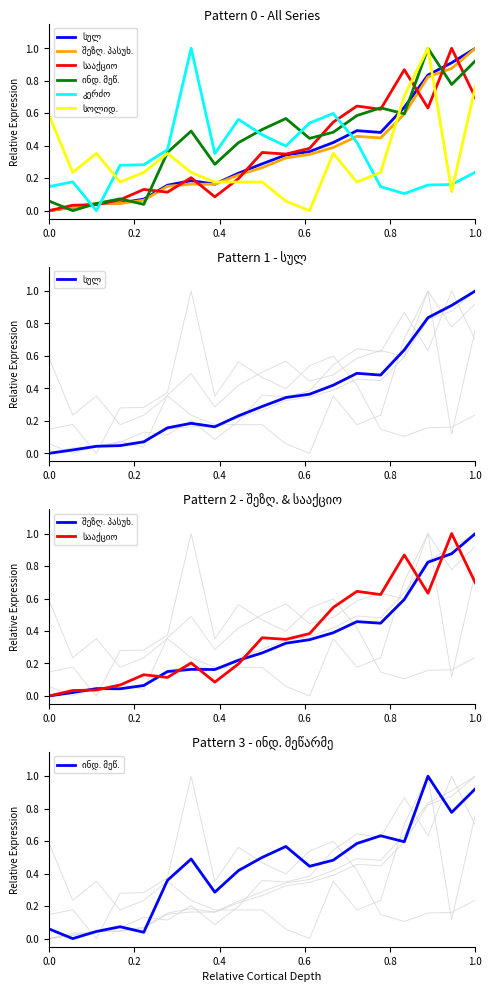

True or false: სააქციო has more than 1 points higher than both neighbors.

True